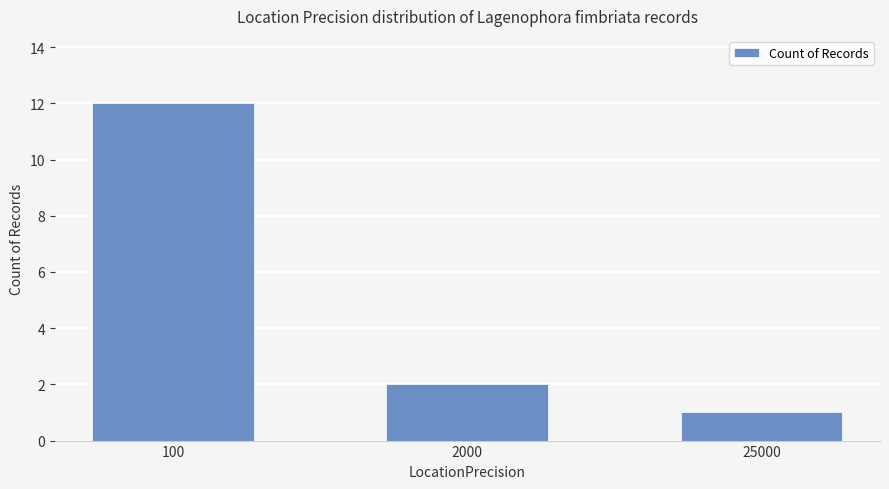

How many bars are there in total?

3